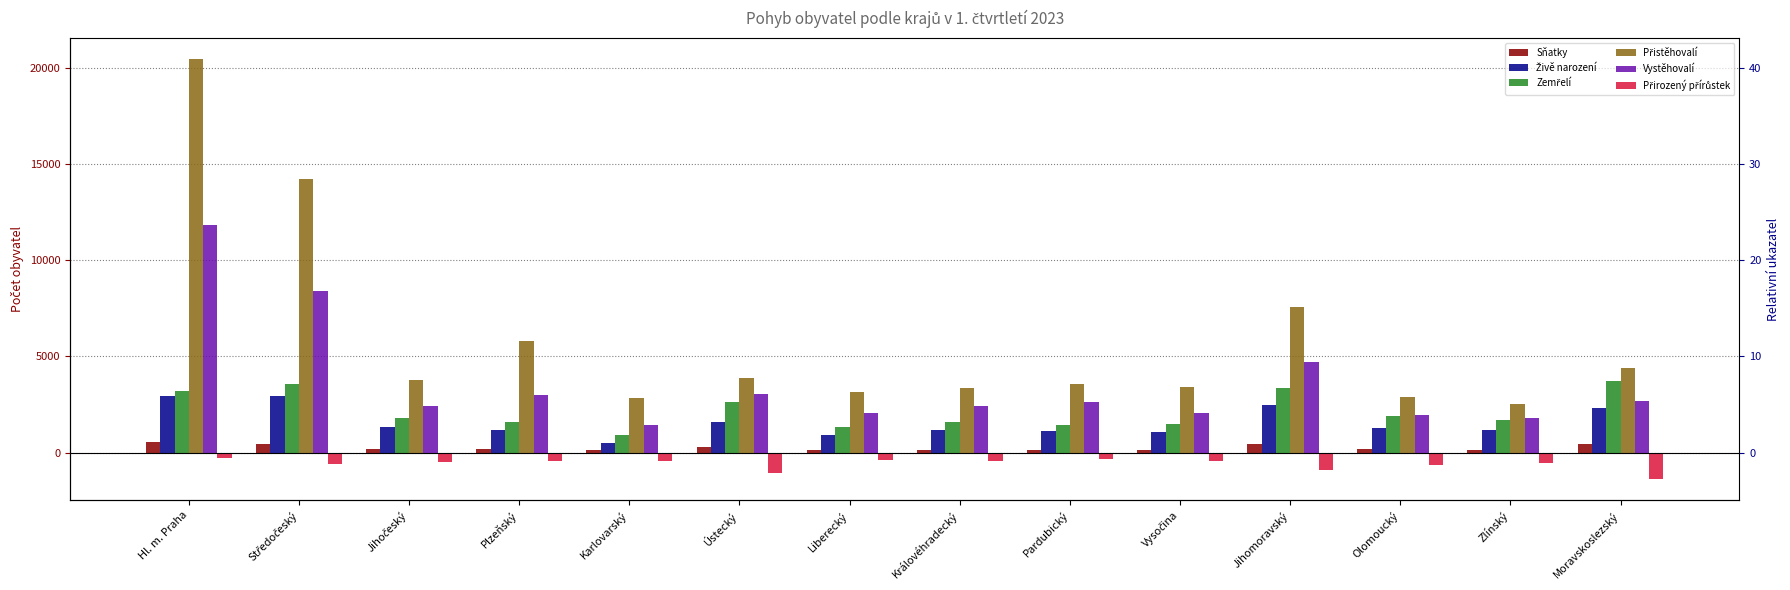

True or false: Živě narození has a value of 2024 at Hl. m. Praha.

False